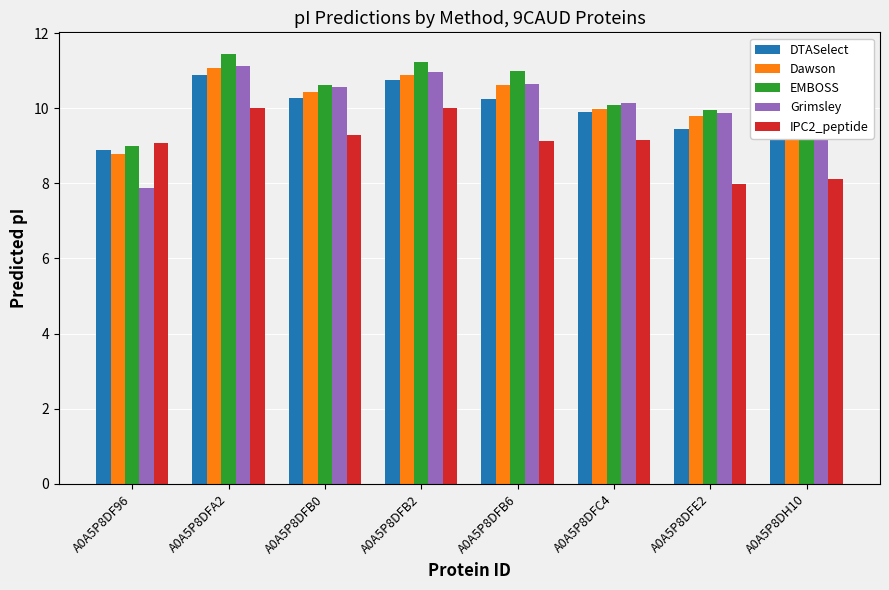

Between A0A5P8DFB6 and A0A5P8DFC4, which series saw the biggest shift?

EMBOSS